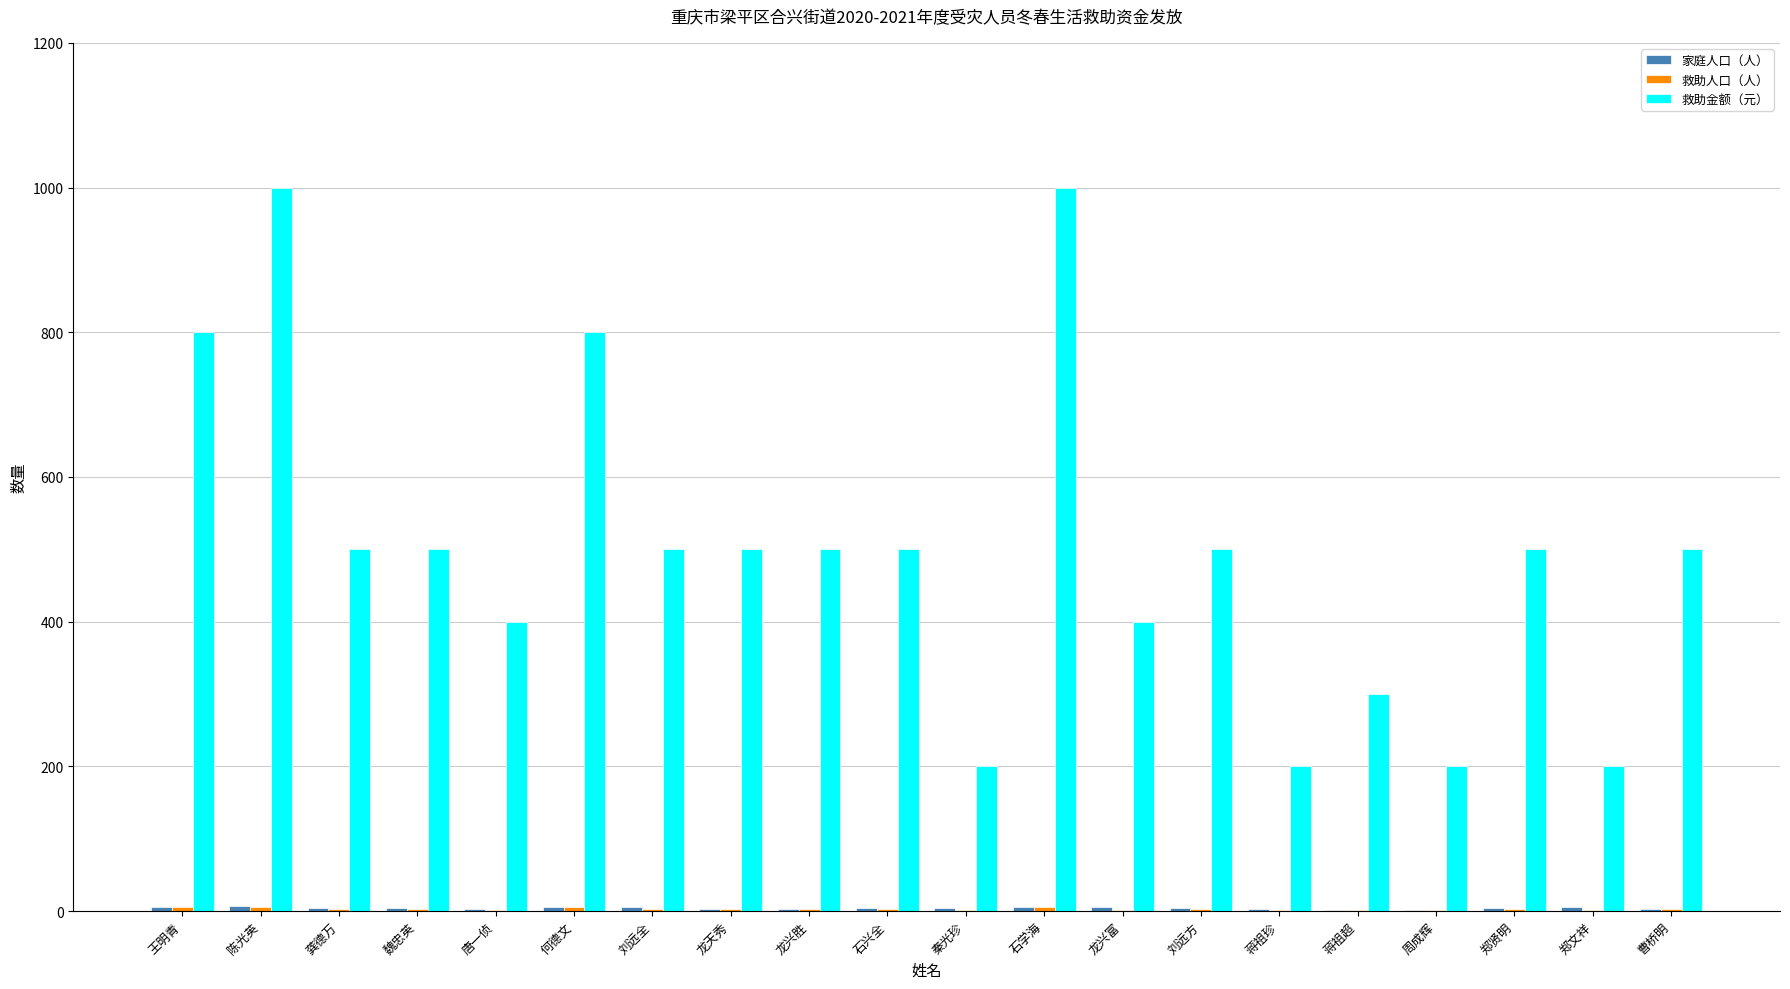

Which series has the largest total across all categories?

救助金额（元）